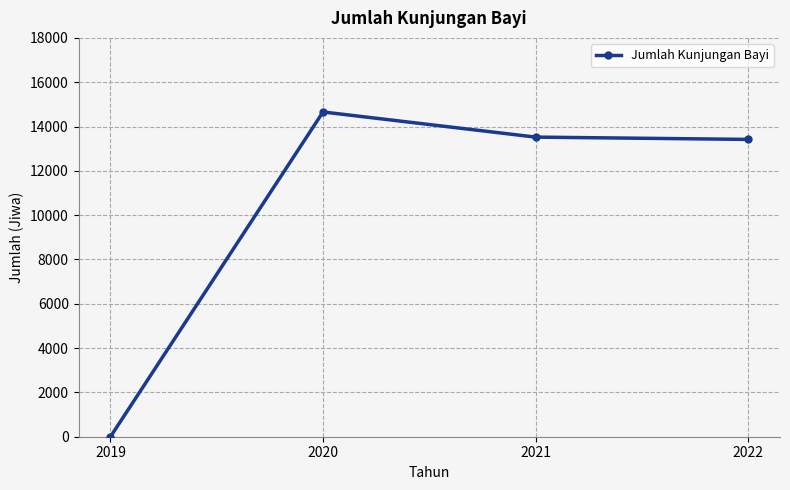

Is this an area chart (filled region under the line)?

No